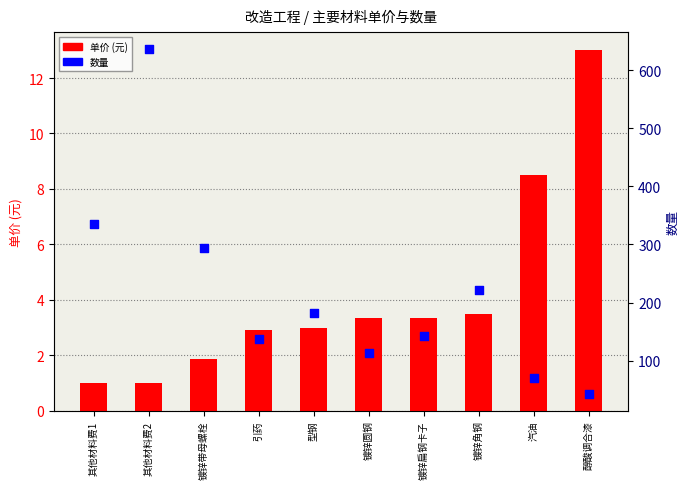

Which series reaches the minimum Y coordinate?

单价 (元)